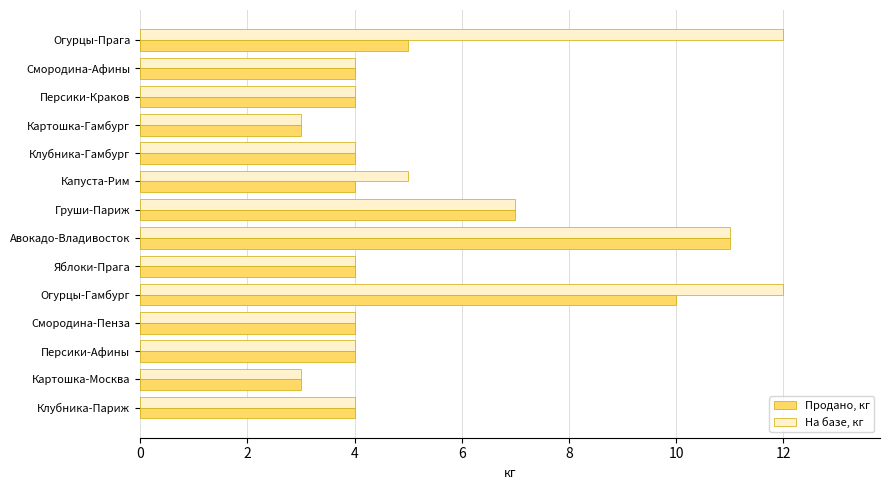

True or false: На базе, кг has a value of 3 at Огурцы-Гамбург.

False